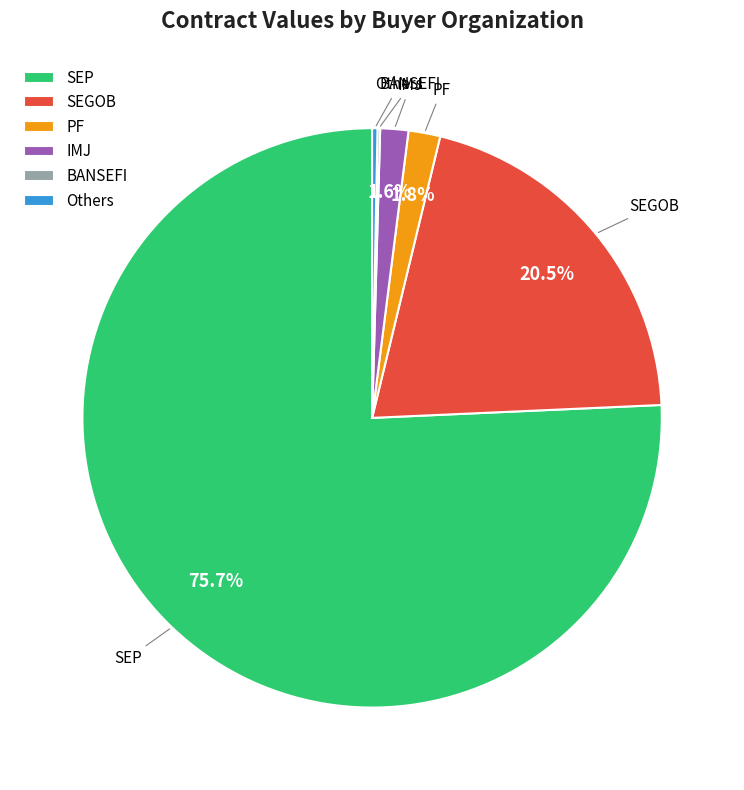

What is the largest slice in the pie chart?

SEP